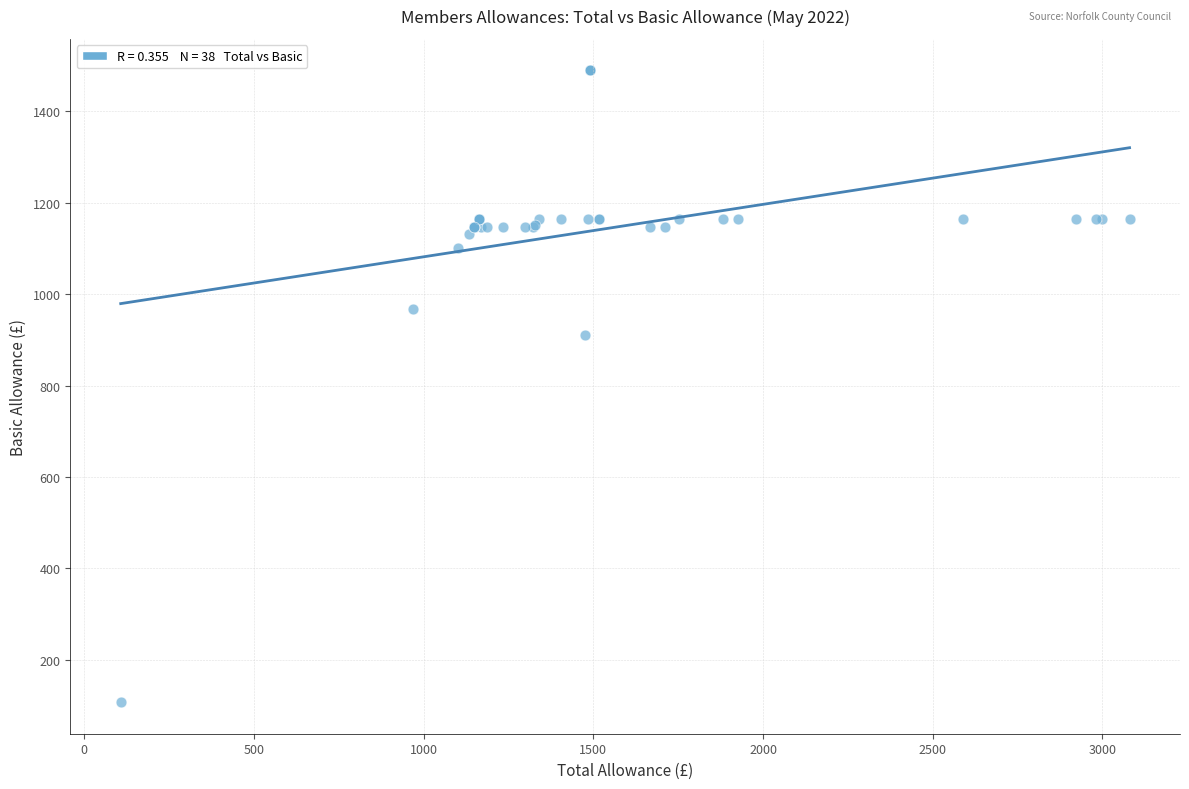

What Y value in the scatter plot is closest to 798?

910.4